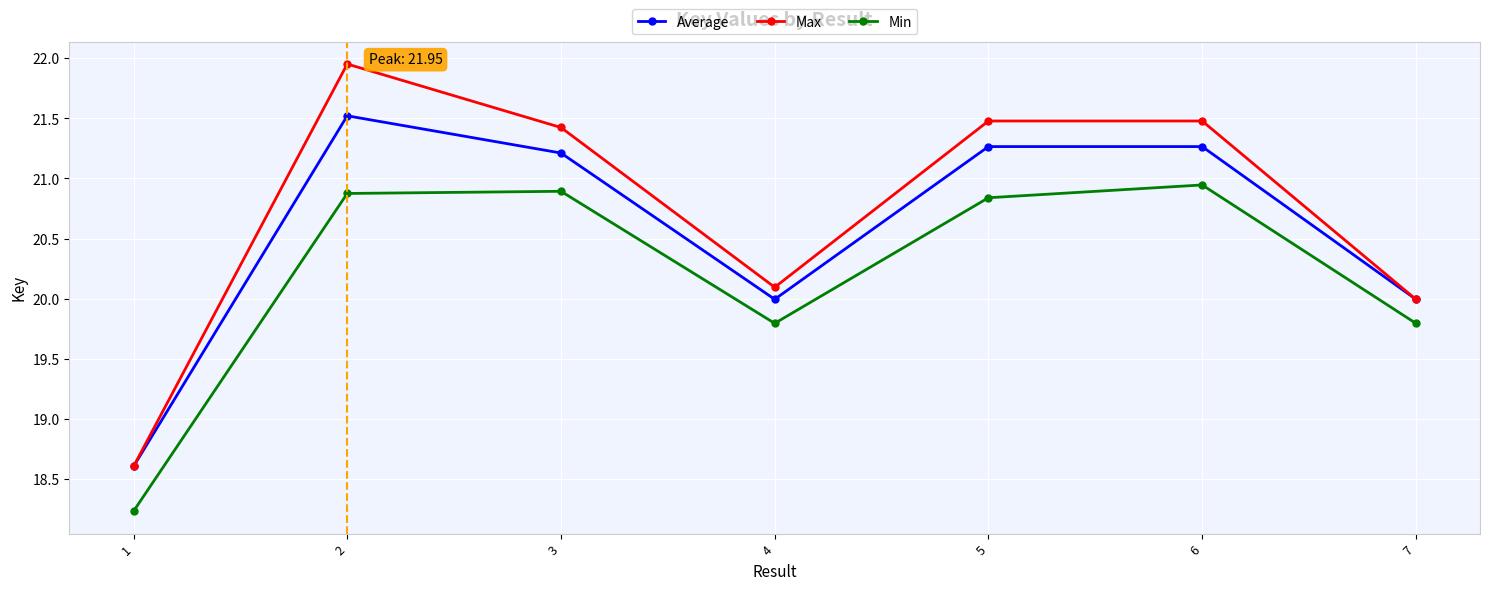

At which category is the sum across all series the highest?

2